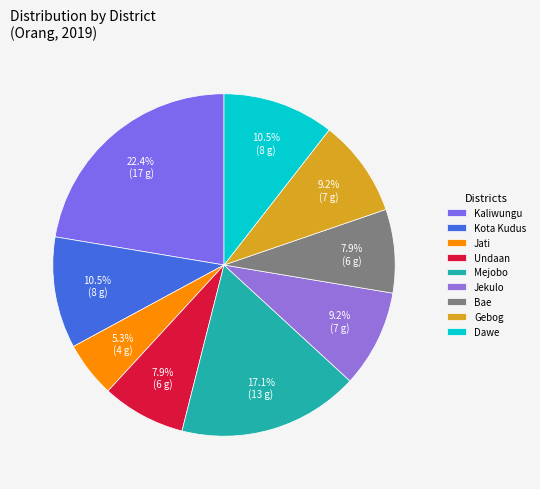

What percentage is the Jekulo slice, to the nearest percent?

9%